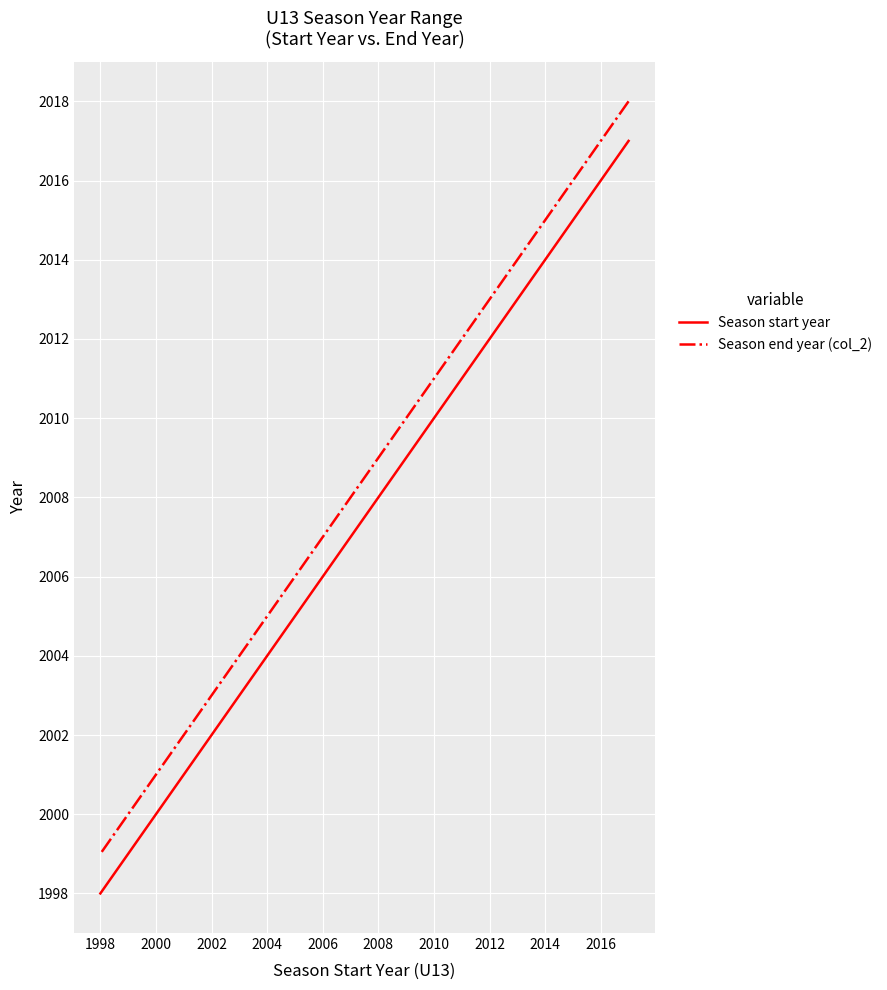

What is the average value of the Season start year series?

2008